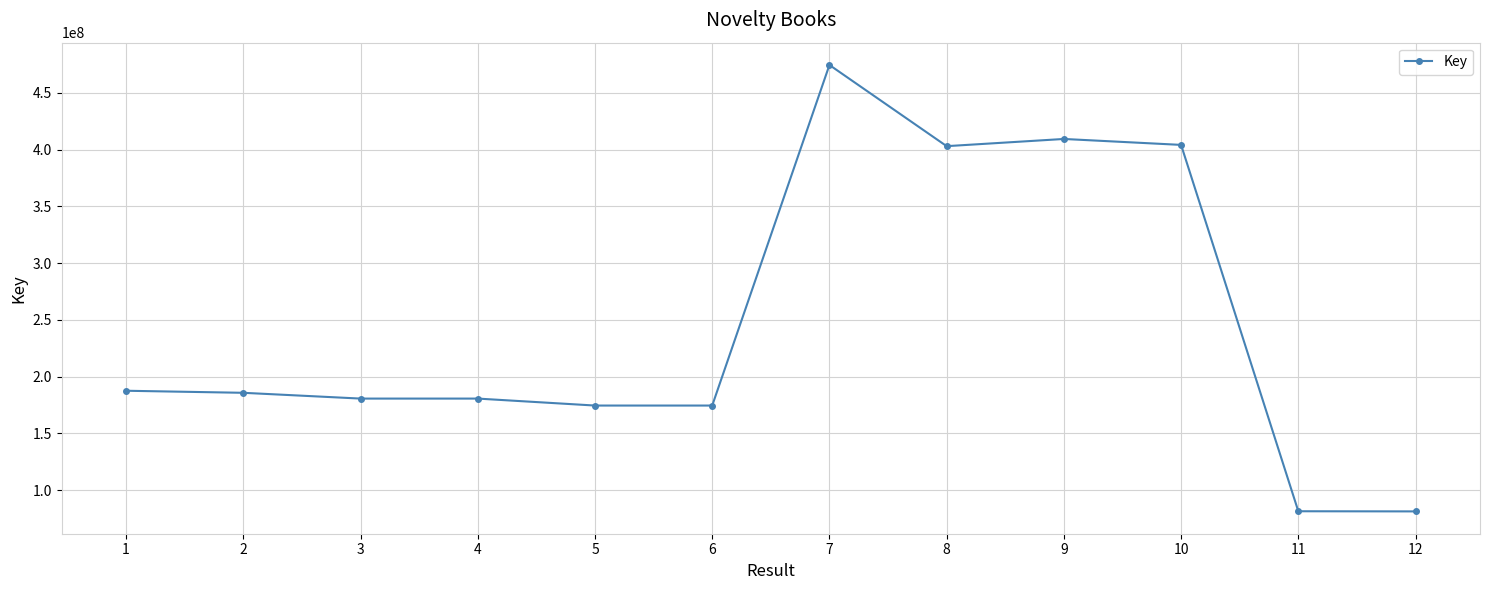

Which category has the highest value across all series?

7